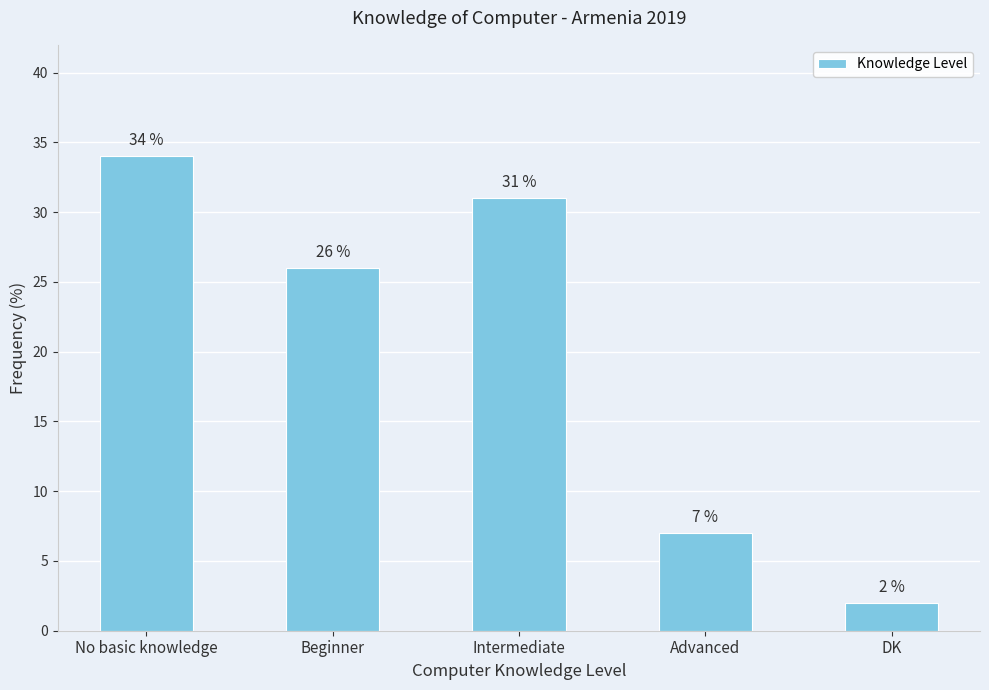

List the labels in order of value, smallest first.

DK, Advanced, Beginner, Intermediate, No basic knowledge